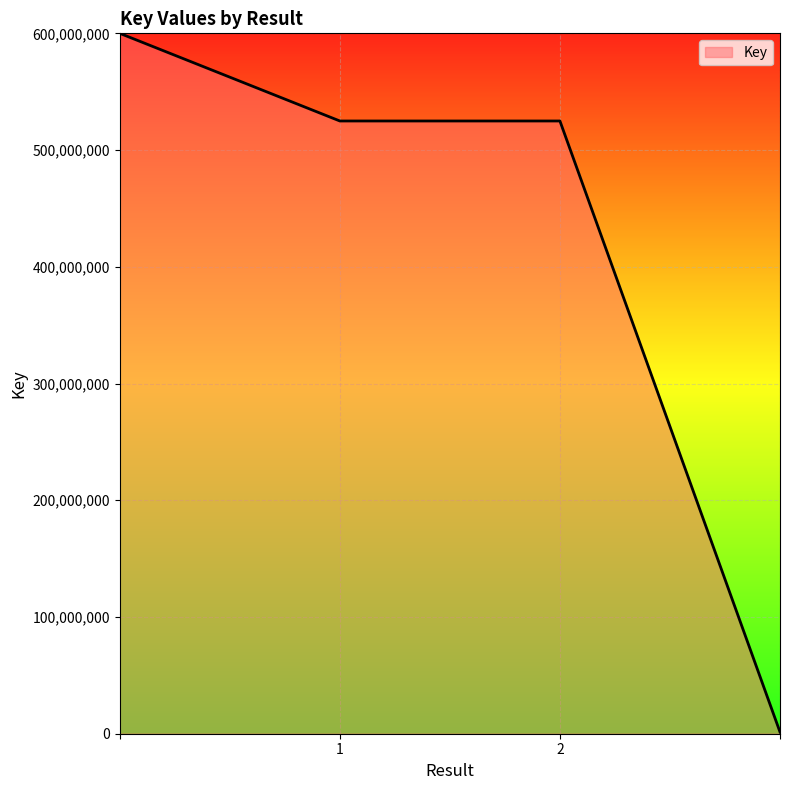

What is the greatest value displayed?

600000000